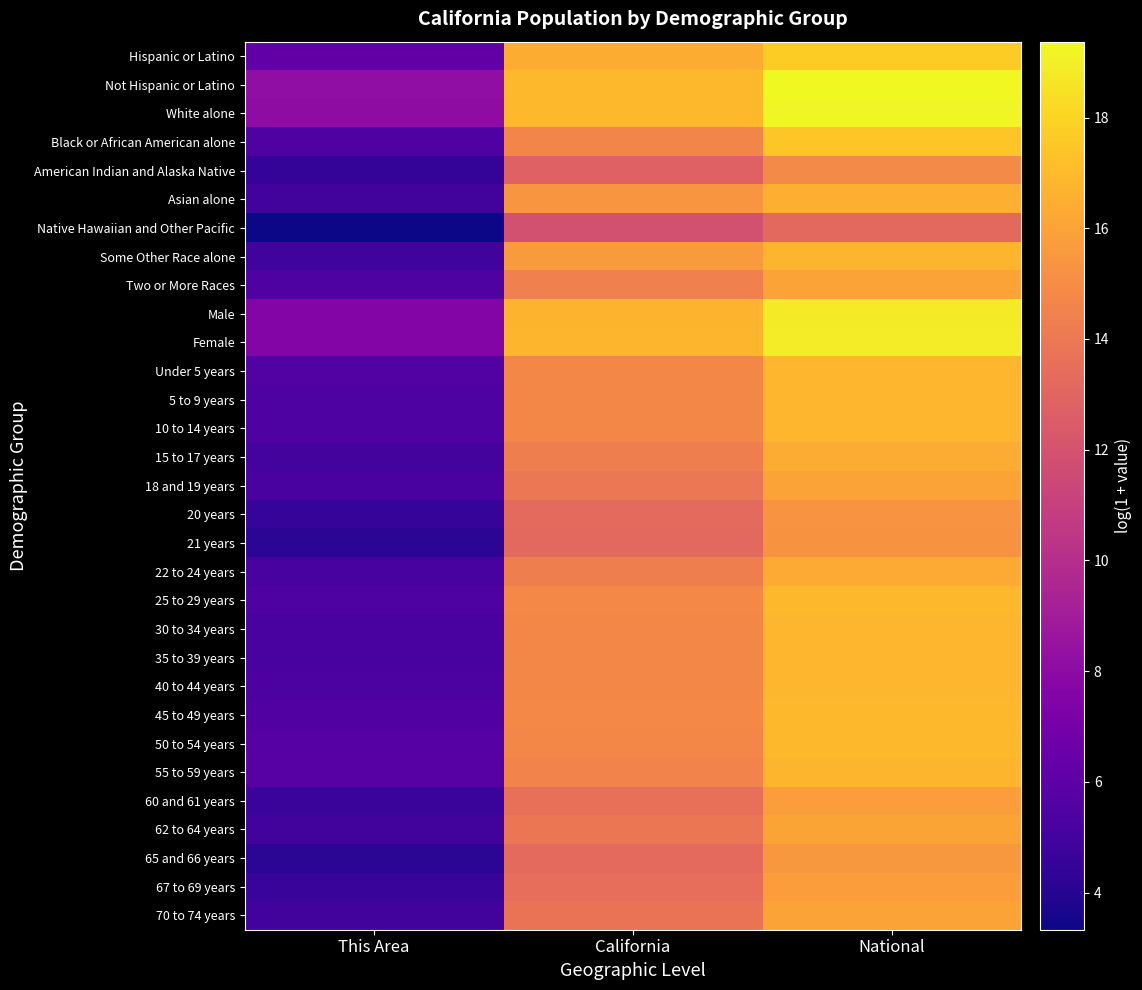

Which has a higher value, National or California?

National